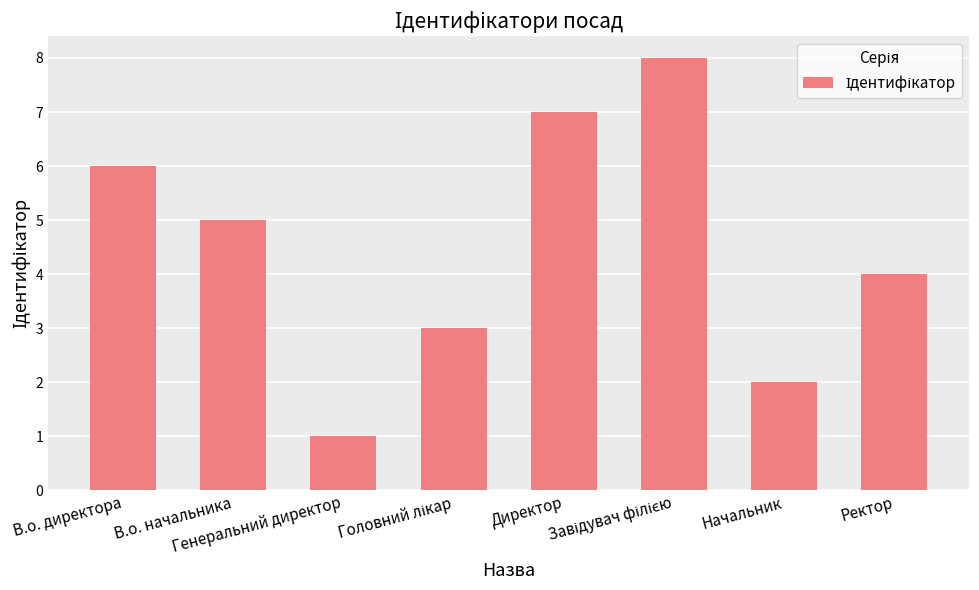

The chart shows a value of 10 at В.о. директора. True or false?

False